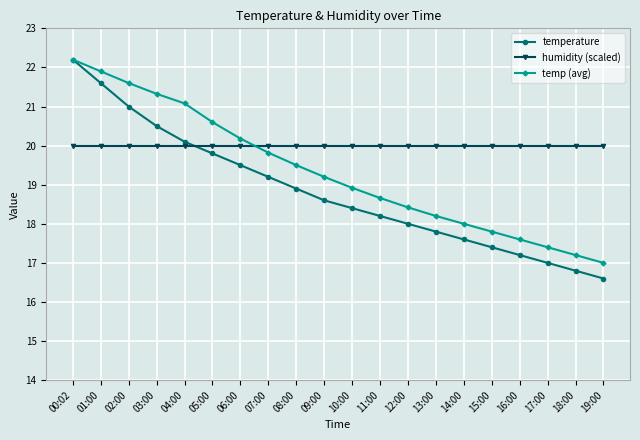

Read the humidity (scaled) value at 08:00.

20.0